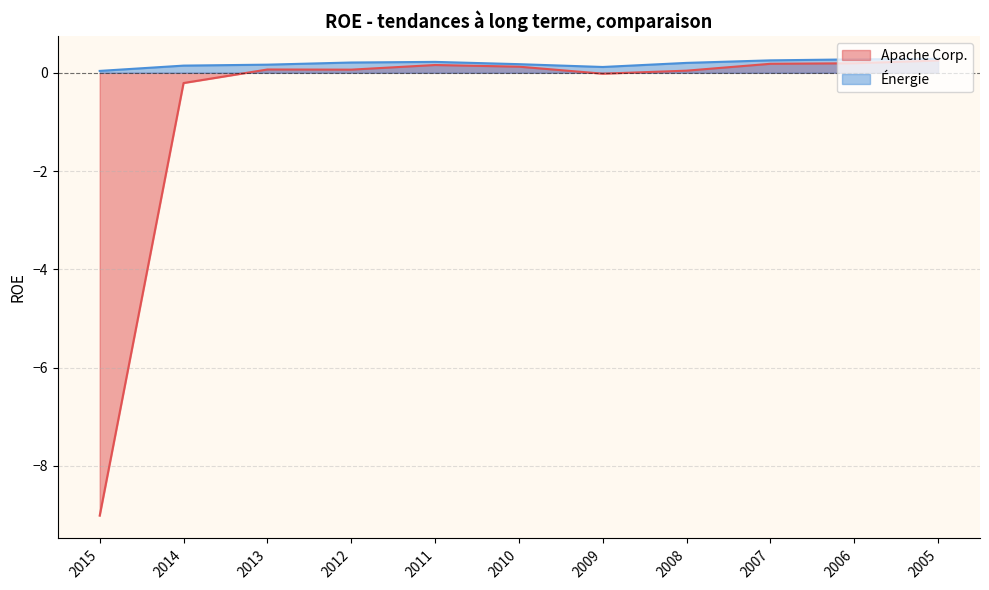

True or false: Énergie and Apache Corp. intersect in this chart.

False